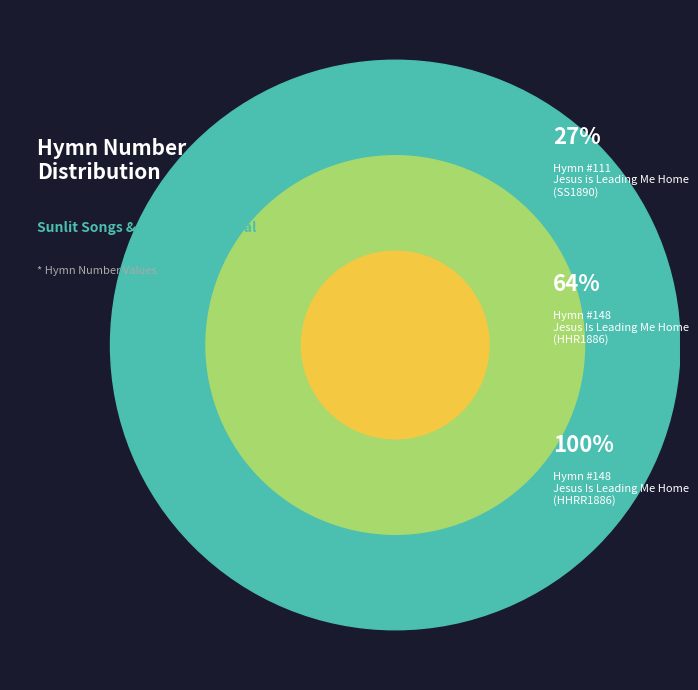

What is the smallest slice in the pie chart?

Jesus is Leading Me Home (SS1890)